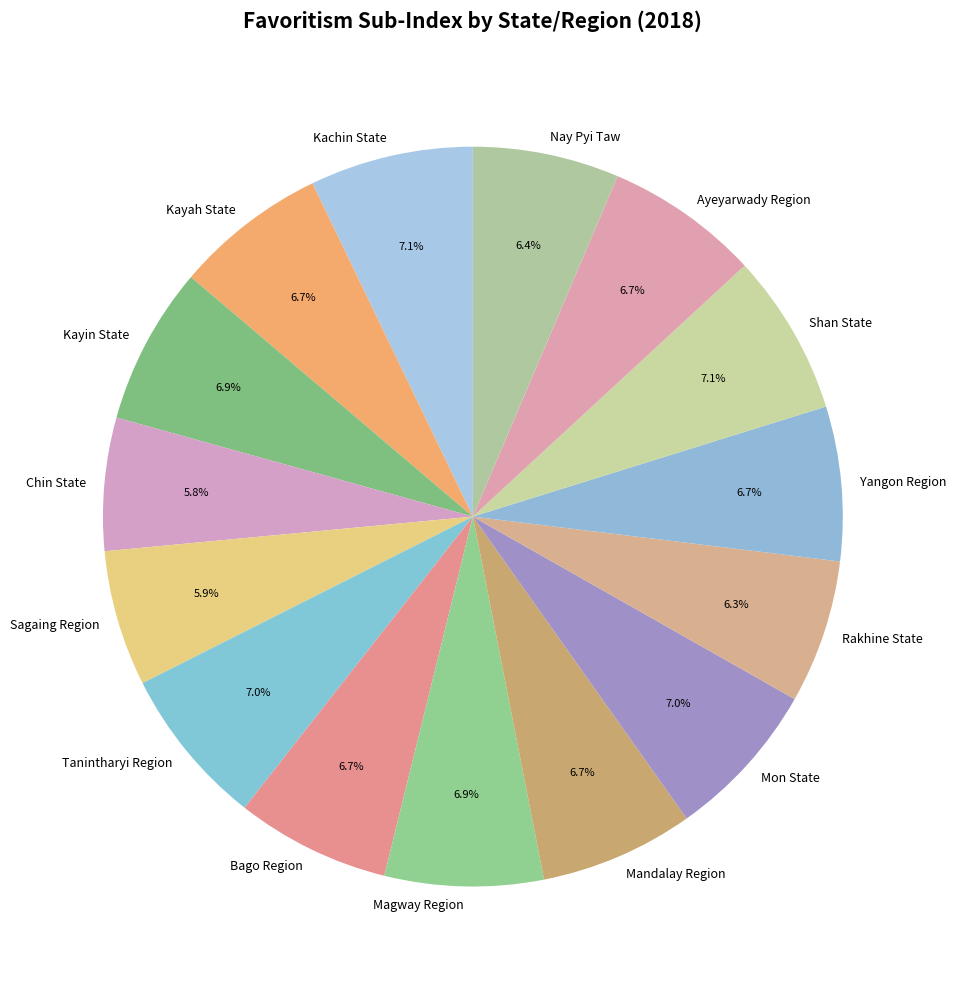

Does Kayah State account for over 50% of the chart?

No